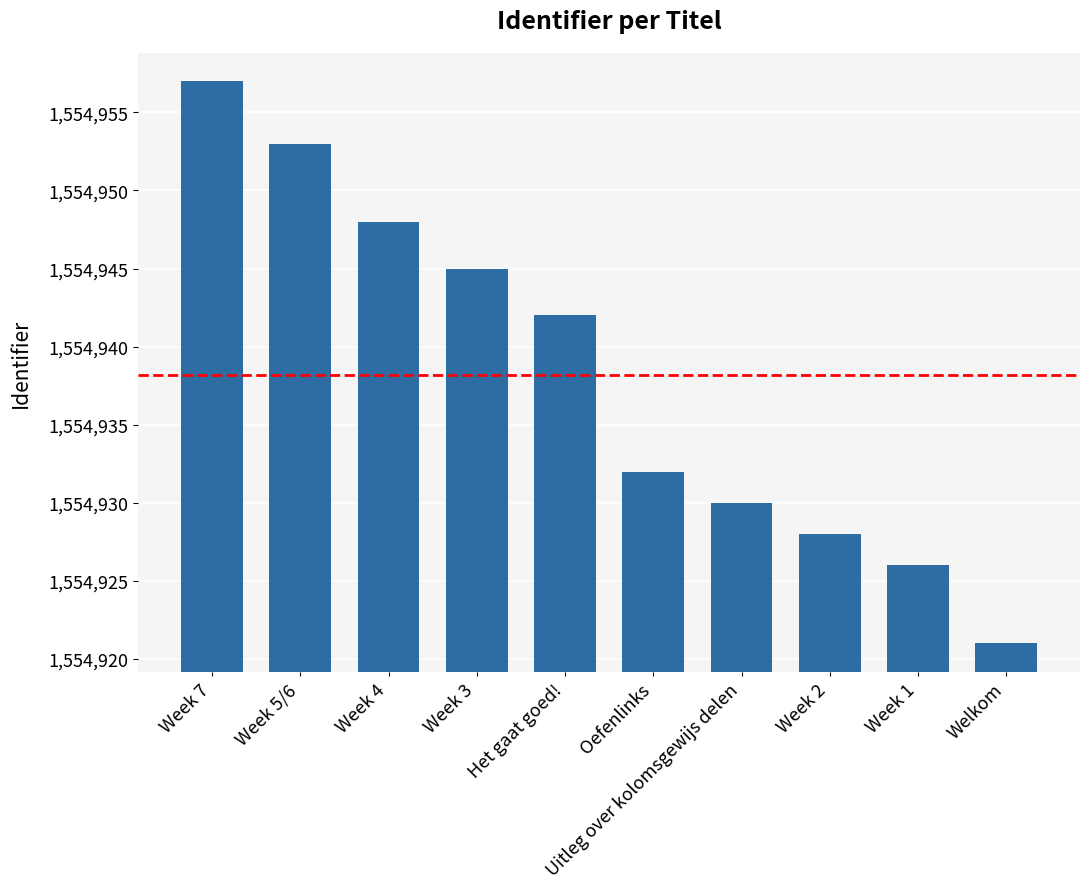

What is the maximum value shown in the chart?

1554957